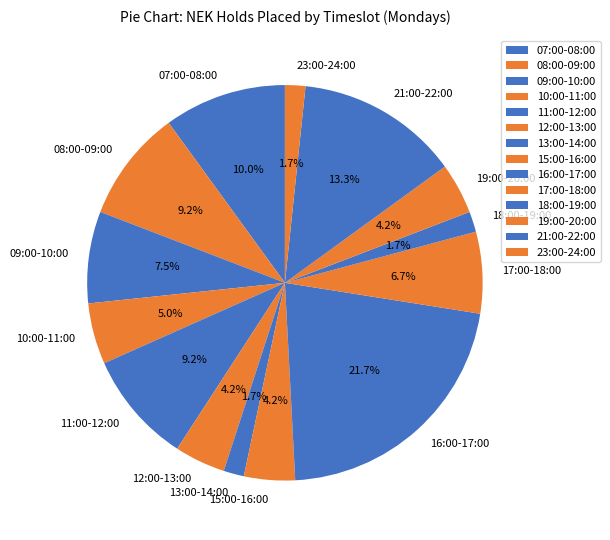

Which has a higher value, 13:00-14:00 or 09:00-10:00?

09:00-10:00